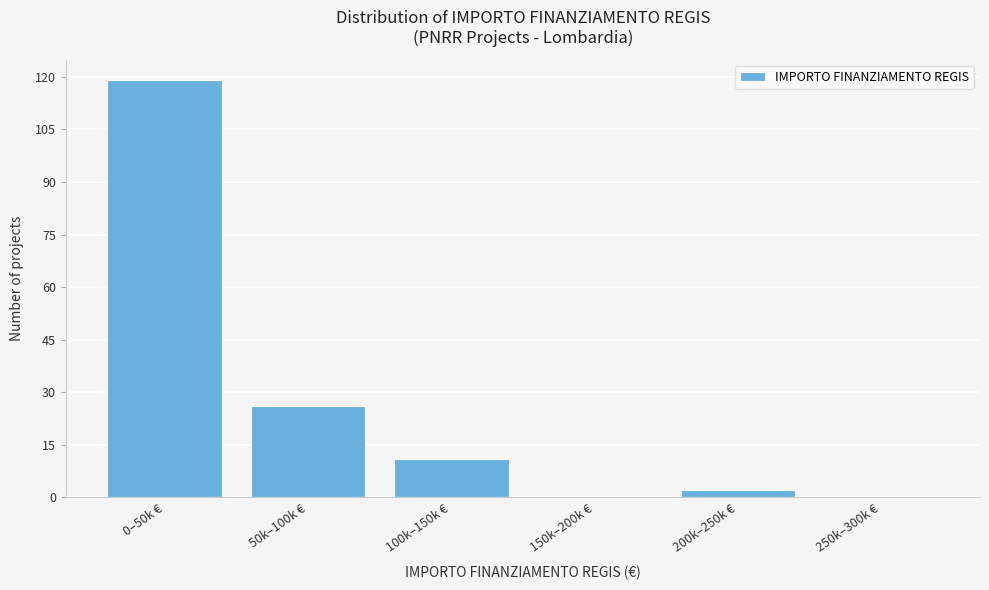

Reading left to right, extract all data points from this chart.

0–50k €=119	50k–100k €=26	100k–150k €=11	150k–200k €=0	200k–250k €=2	250k–300k €=0